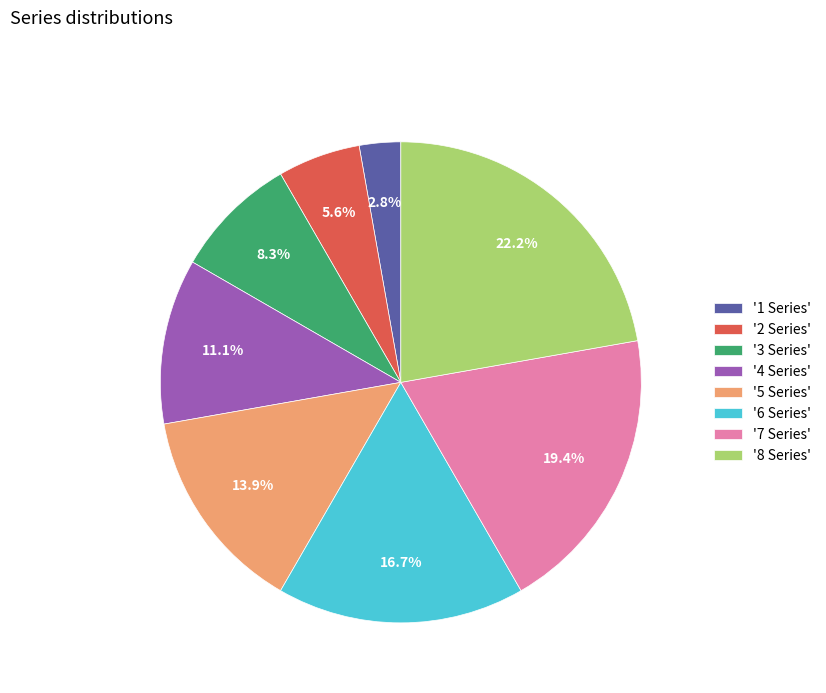

To the nearest percent, what is the average slice percentage?

12%